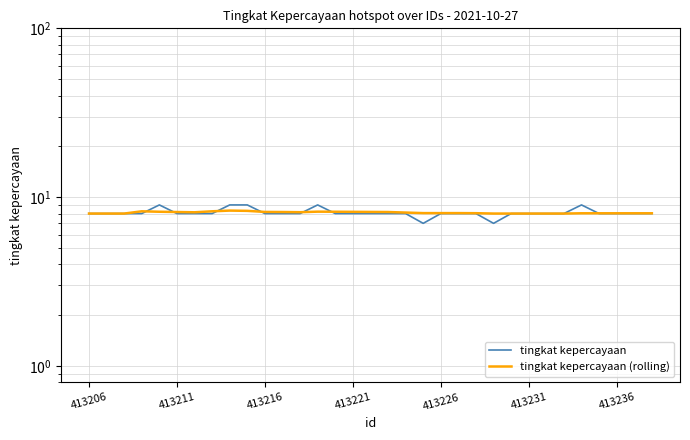

How many lines are shown in the chart?

2